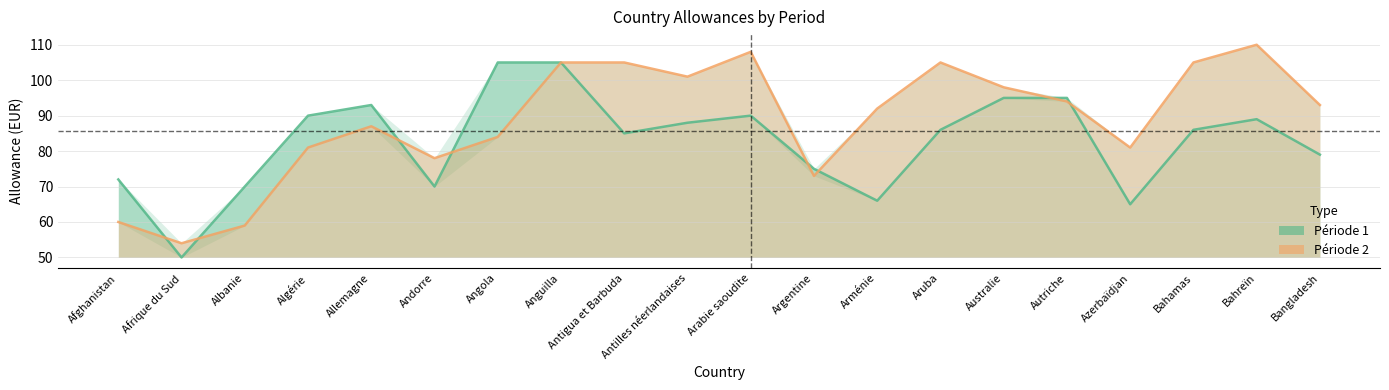

Reading left to right, list all the values displayed in this chart.

Période 1: Afghanistan=72	Afrique du Sud=50	Albanie=70	Algérie=90	Allemagne=93	Andorre=70	Angola=105	Anguilla=105	Antigua et Barbuda=85	Antilles néerlandaises=88	Arabie saoudite=90	Argentine=75	Arménie=66	Aruba=86	Australie=95	Autriche=95	Azerbaïdjan=65	Bahamas=86	Bahreïn=89	Bangladesh=79
Période 2: Afghanistan=60	Afrique du Sud=54	Albanie=59	Algérie=81	Allemagne=87	Andorre=78	Angola=84	Anguilla=105	Antigua et Barbuda=105	Antilles néerlandaises=101	Arabie saoudite=108	Argentine=73	Arménie=92	Aruba=105	Australie=98	Autriche=94	Azerbaïdjan=81	Bahamas=105	Bahreïn=110	Bangladesh=93